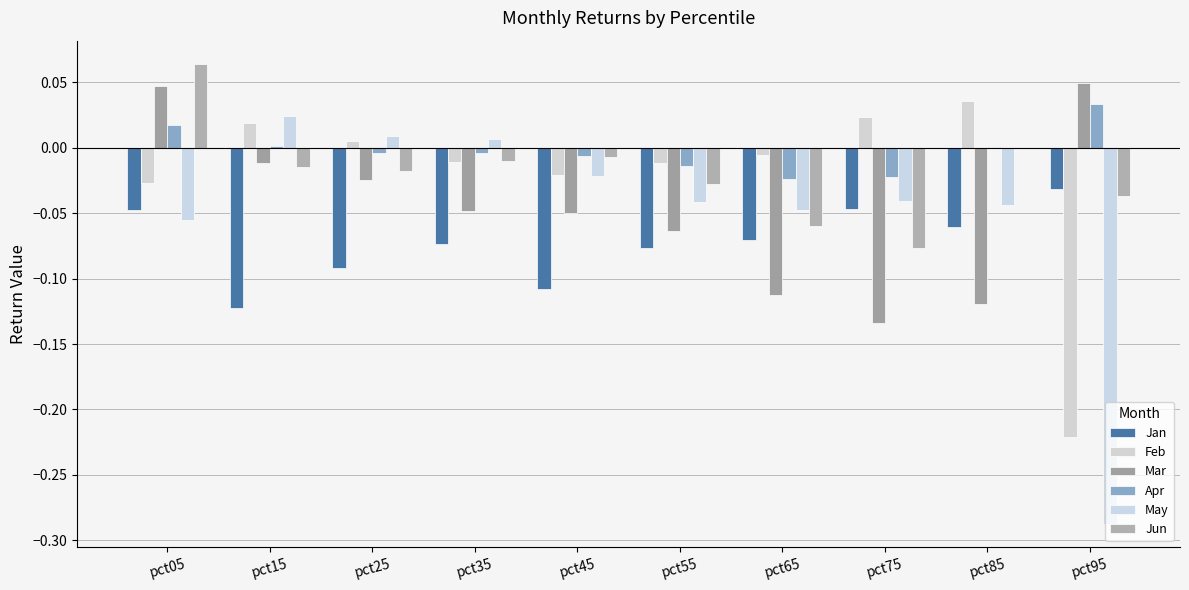

Are the bars grouped side by side (vs. stacked)?

Yes